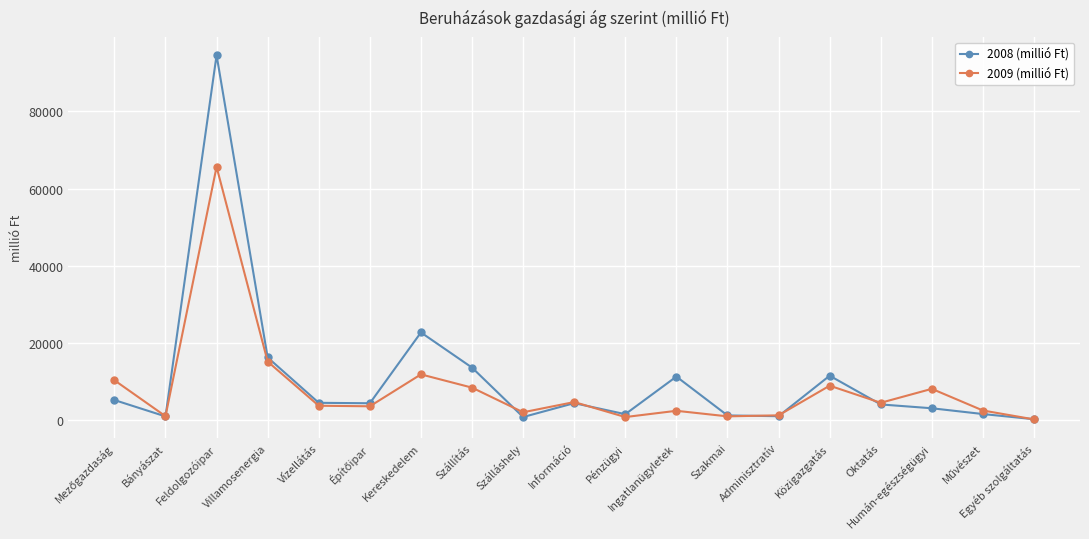

How many interior local peaks does the 2008 (millió Ft) series have?

5